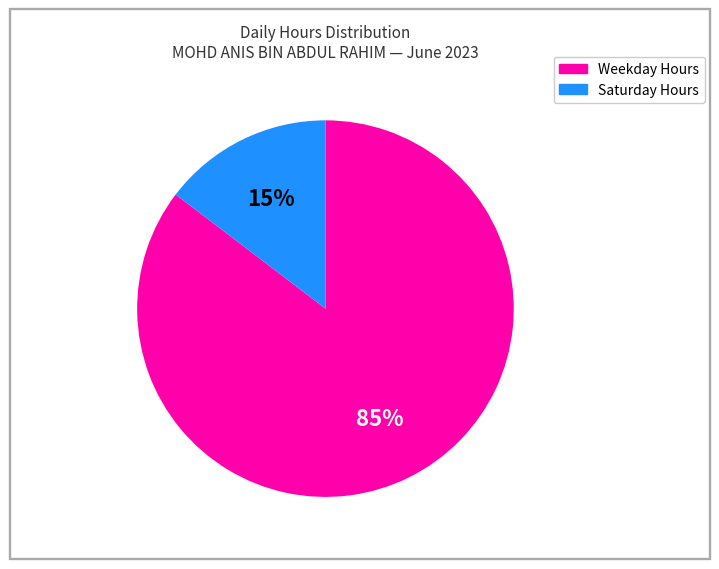

Is there a majority slice in this chart?

Yes